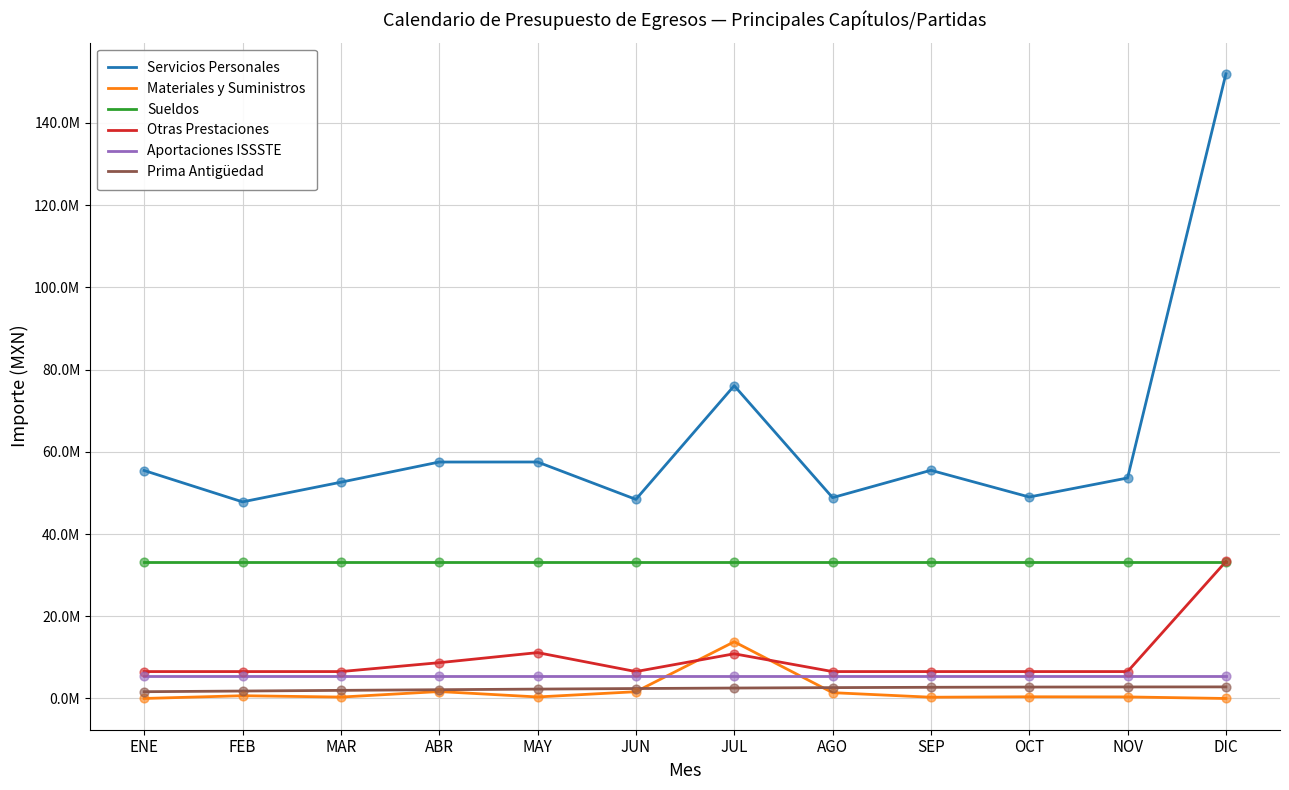

At how many categories does at least one series exceed 87049147?

1